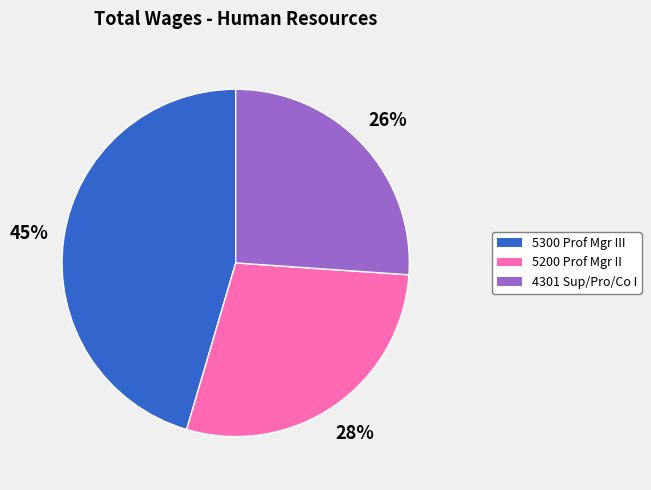

Is there a majority slice in this chart?

No